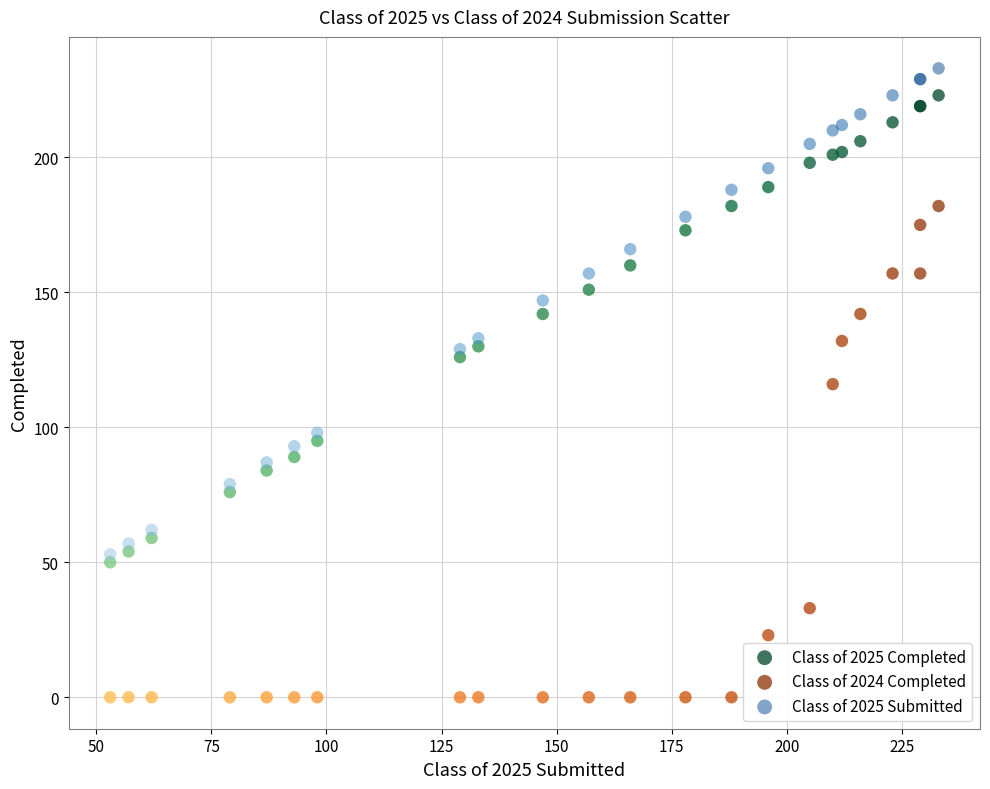

What are all the series names shown in the legend?

Class of 2025 Completed, Class of 2024 Completed, Class of 2025 Submitted